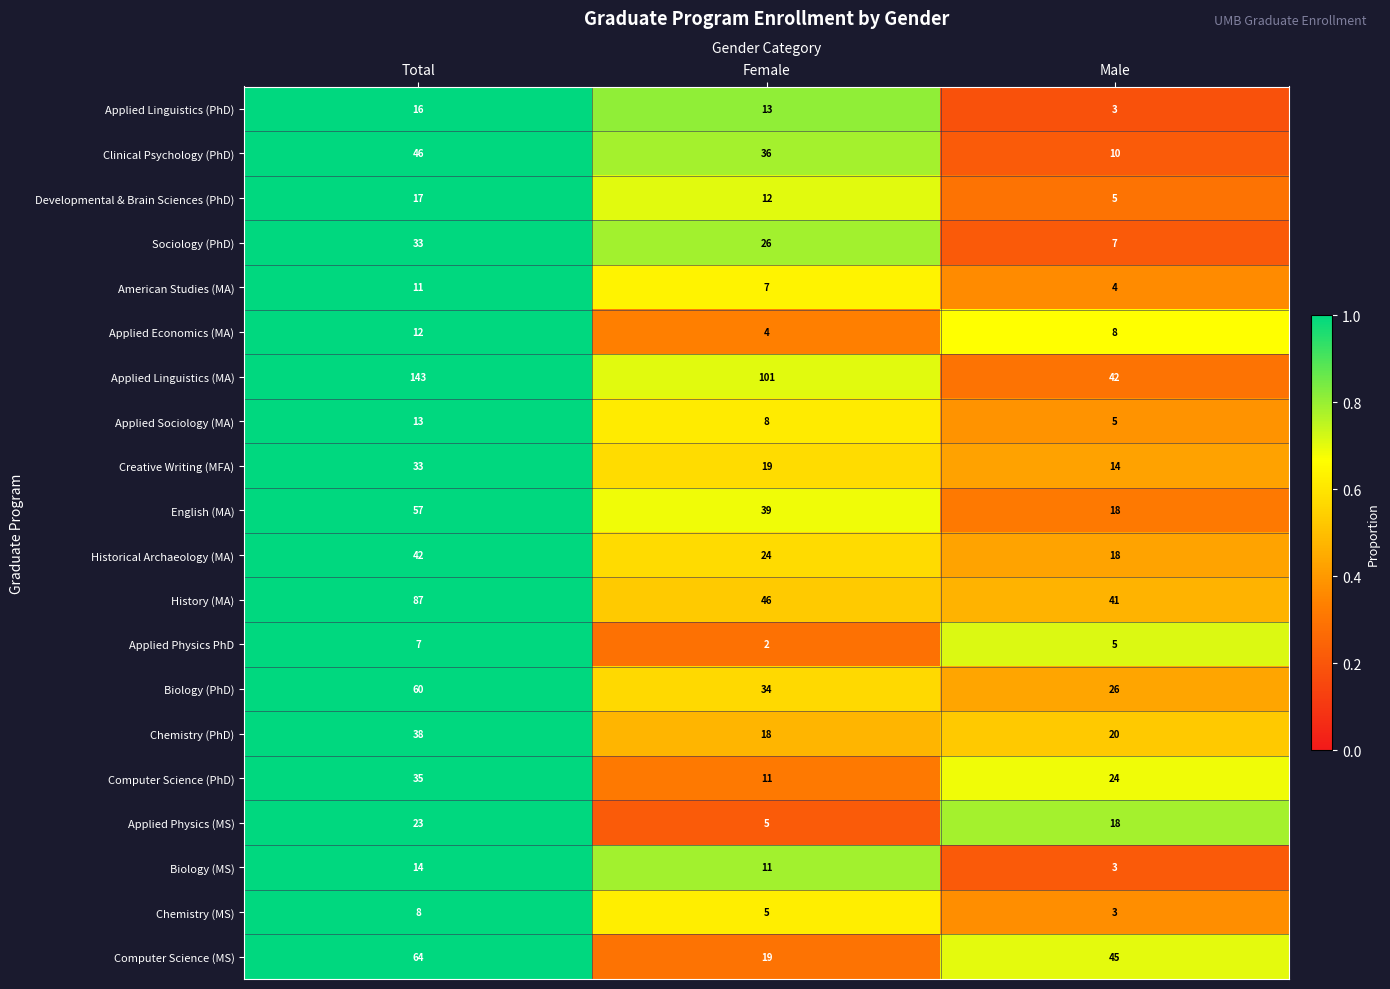

What is the total value across all series at Male?

319